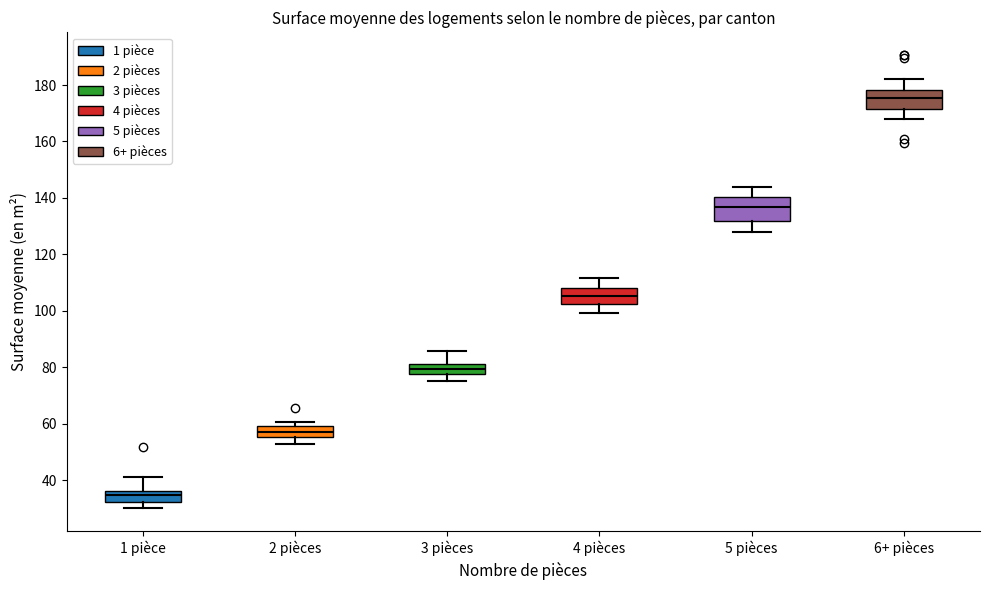

Reading left to right, read every box against the y-axis: the position of its median line, the range the box covers, and the ends of its whiskers. The values are not printed on the chart, so give them approximately, as read against the axis.

1 pièce: median 34, box 32 to 36, whiskers 30 to 42
2 pièces: median 58, box 56 to 60, whiskers 52 to 60 (just above the box's upper edge)
3 pièces: median 80, box 78 to 82, whiskers 76 to 86
4 pièces: median 106, box 102 to 108, whiskers 100 to 112
5 pièces: median 136, box 132 to 140, whiskers 128 to 144
6+ pièces: median 176, box 172 to 178, whiskers 168 to 182